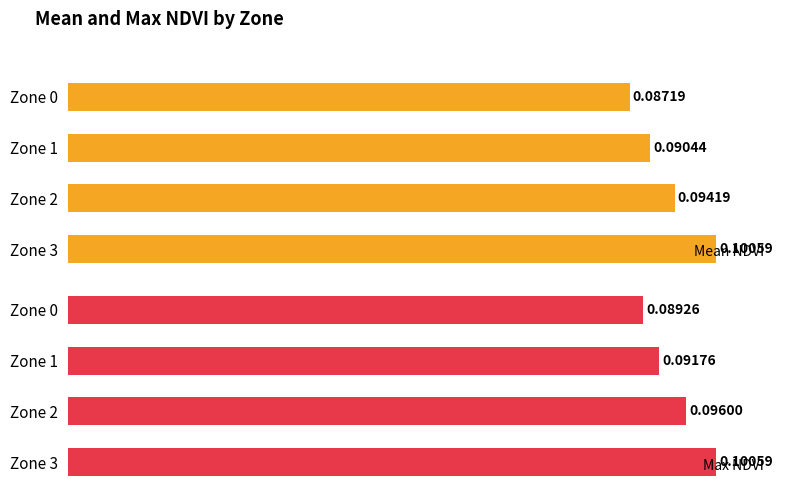

Reading left to right, extract all data points from this chart.

Mean NDVI: 0.1	0.1	0.1	0.1
Max NDVI: 0.1	0.1	0.1	0.1